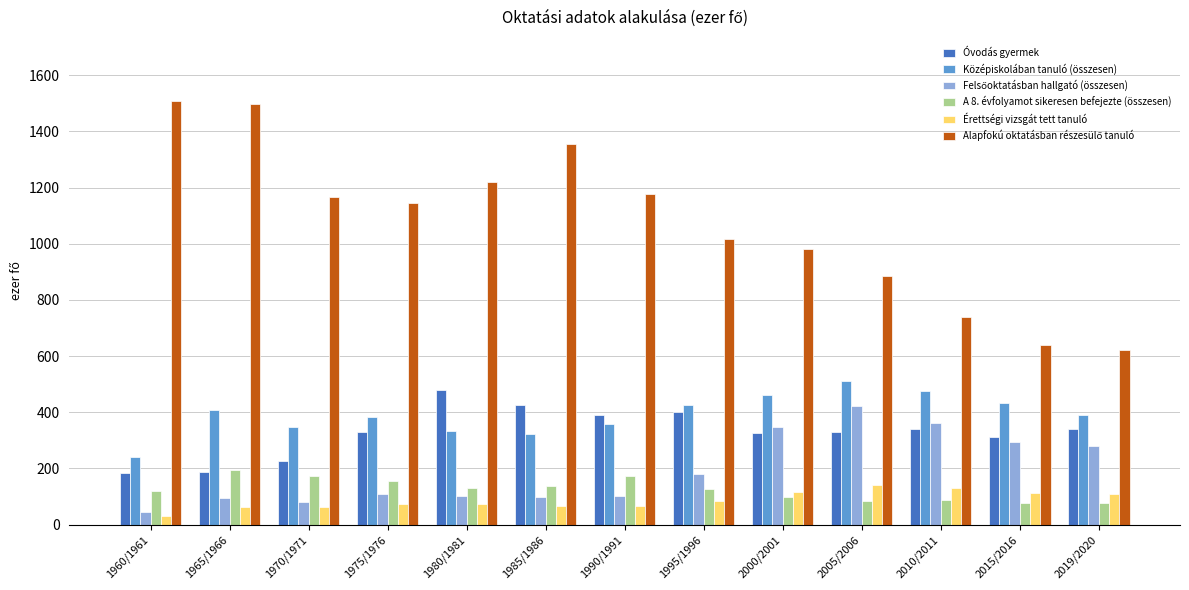

At how many categories does at least one series exceed 1333?

3